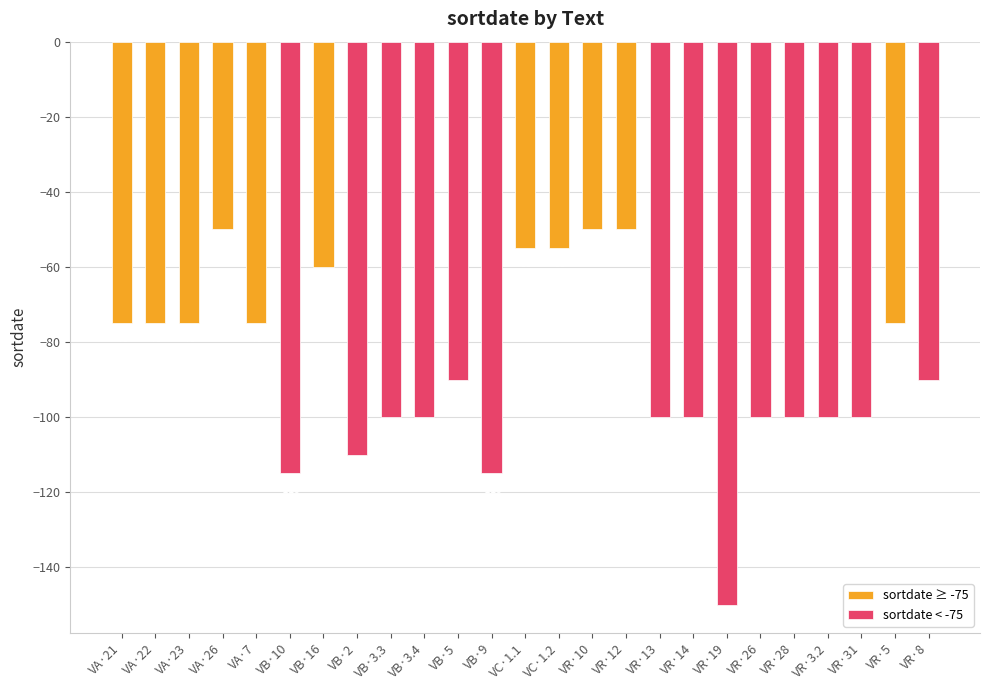

How many bars are there in total?

25